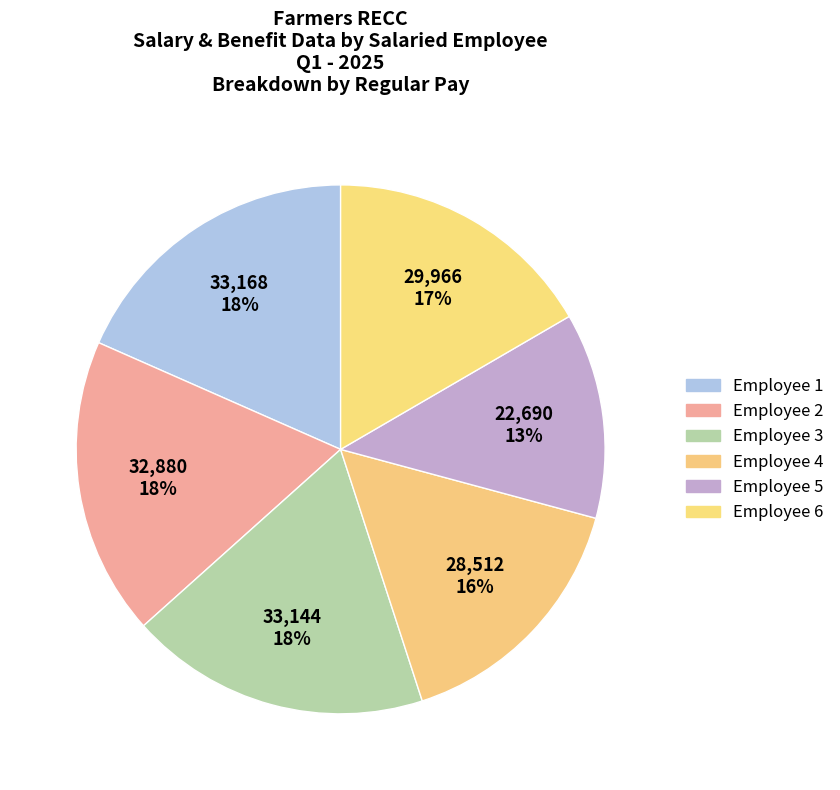

To the nearest percent, what is the average slice percentage?

17%